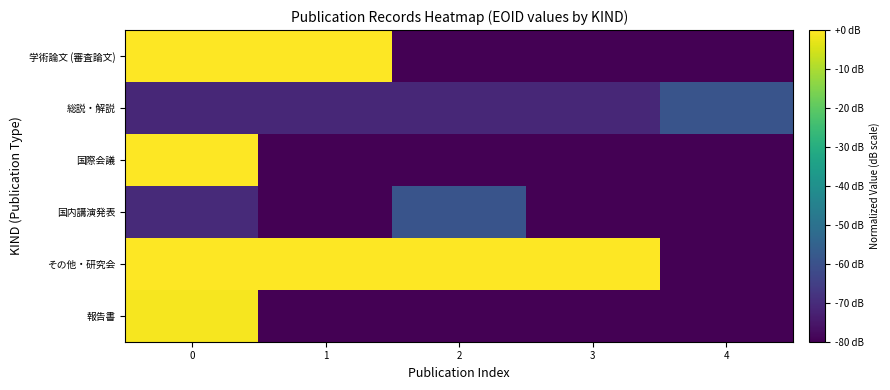

Reading left to right, list all the values displayed in this chart.

学術論文 (審査論文): 0=-0.0	1=-0.0	2=-80.0	3=-80.0	4=-80.0
総説・解説: 0=-71.2	1=-71.2	2=-71.2	3=-71.2	4=-59.3
国際会議: 0=-0.0	1=-80.0	2=-80.0	3=-80.0	4=-80.0
国内講演発表: 0=-70.4	1=-80.0	2=-59.3	3=-80.0	4=-80.0
その他・研究会: 0=-0.0	1=-0.0	2=-0.0	3=0.0	4=-80.0
報告書: 0=-1.1	1=-80.0	2=-80.0	3=-80.0	4=-80.0